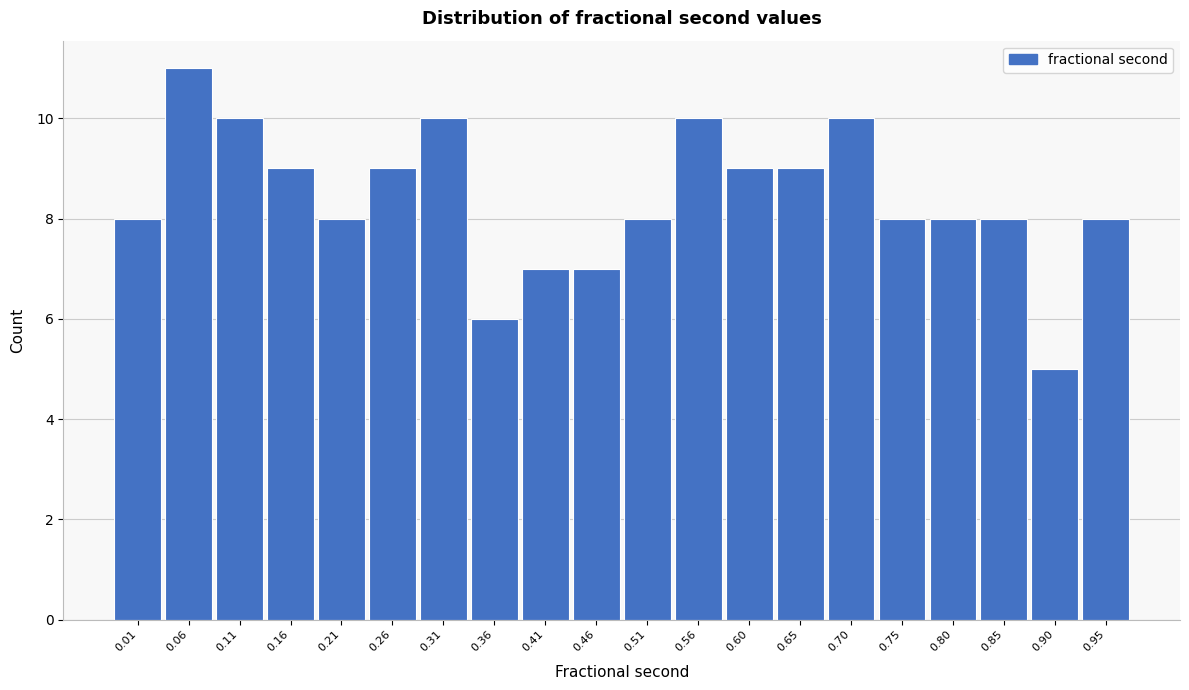

Reading left to right, list all the values displayed in this chart.

0.01=8	0.06=11	0.11=10	0.16=9	0.21=8	0.26=9	0.31=10	0.36=6	0.41=7	0.46=7	0.51=8	0.56=10	0.60=9	0.65=9	0.70=10	0.75=8	0.80=8	0.85=8	0.90=5	0.95=8